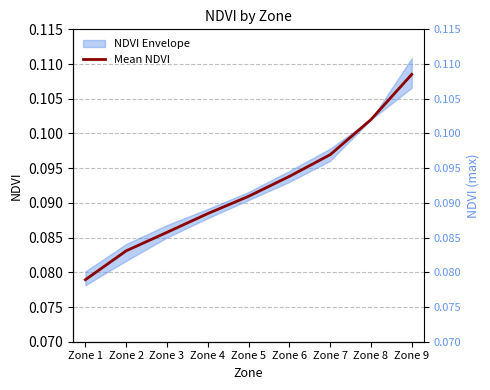

Which label corresponds to the largest value in the chart?

Zone 9